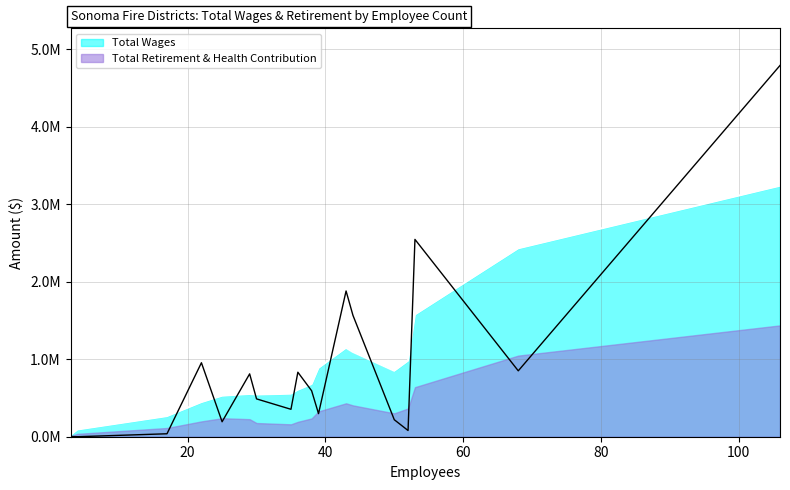

List the series in order of their overall mean, highest first.

Total Wages, Total Retirement & Health Contribution